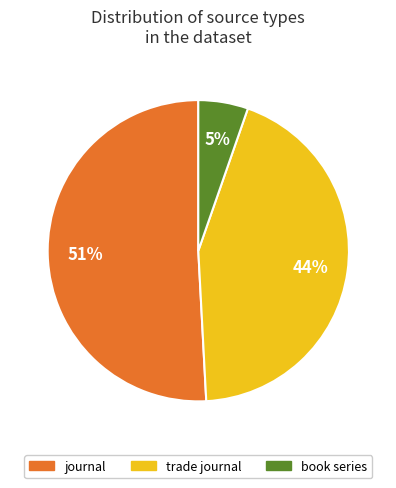

Does journal represent more than half of the total?

Yes